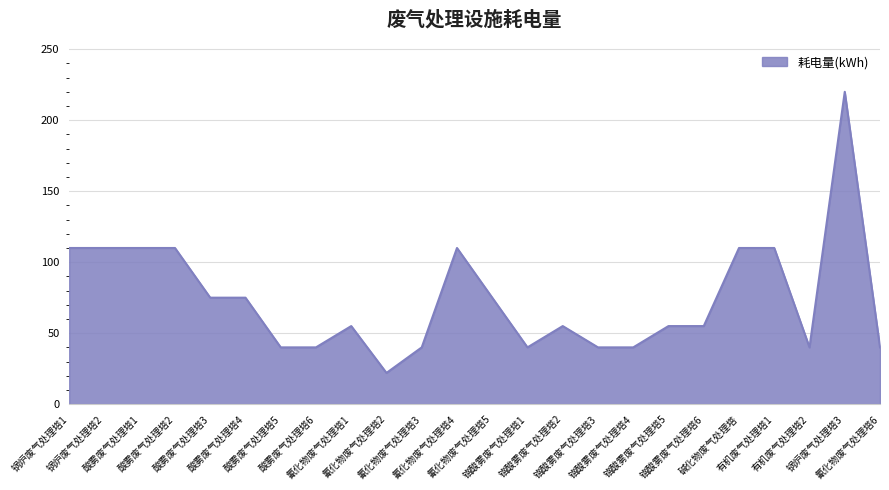

True or false: there are more than 1 points higher than both neighbors.

True